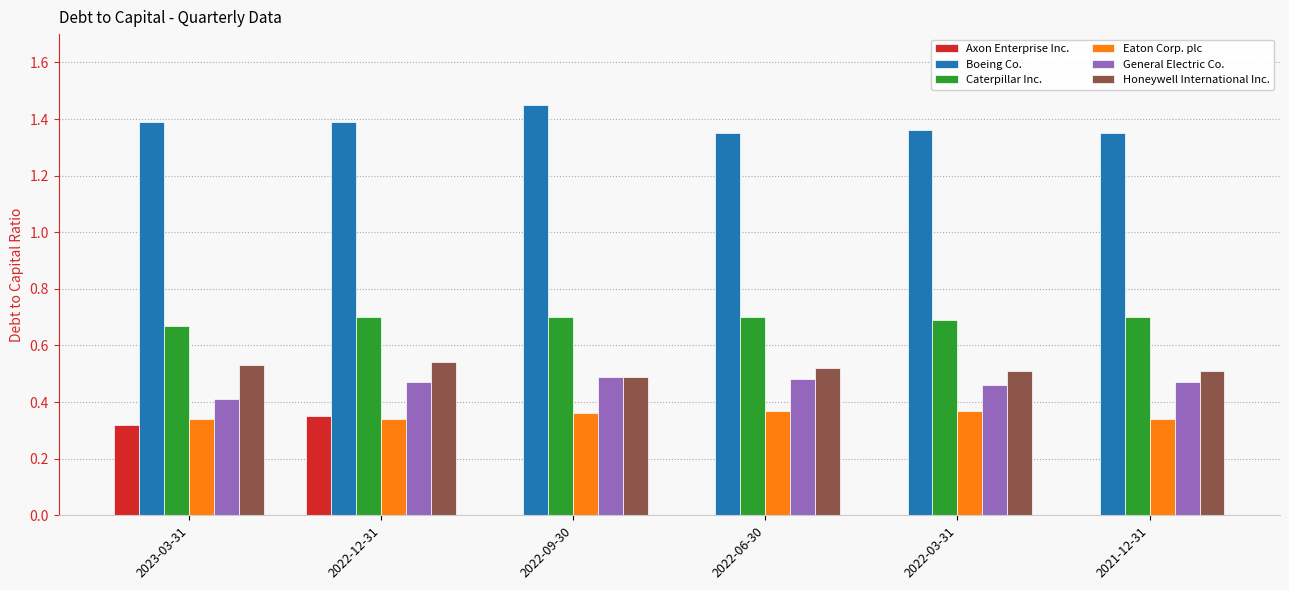

What is the total value across all series at 2021-12-31?

3.4